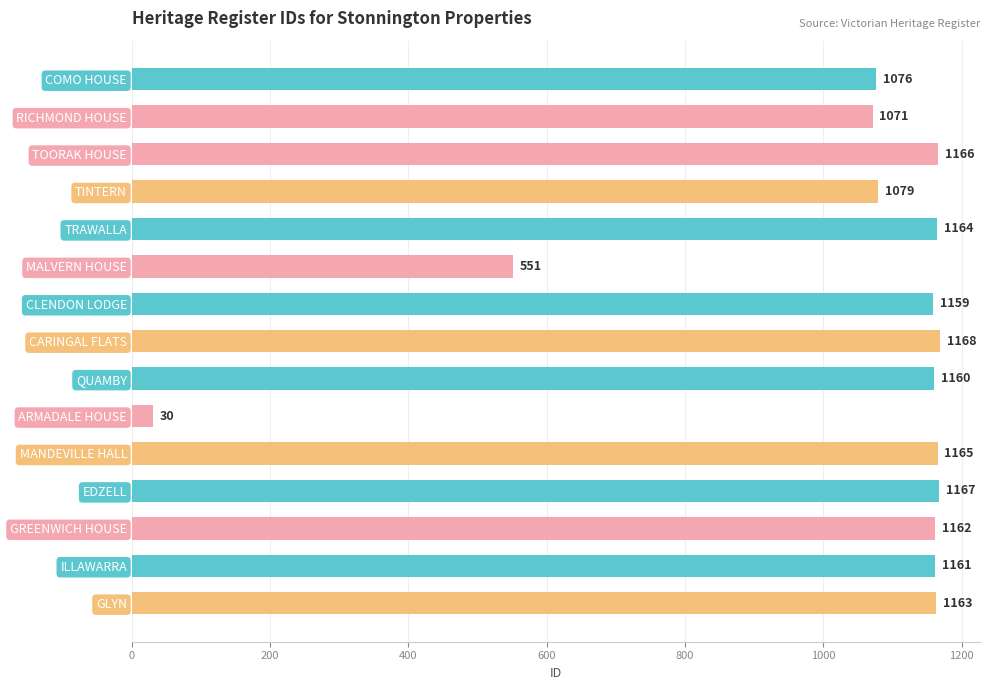

What is the average value?

1029